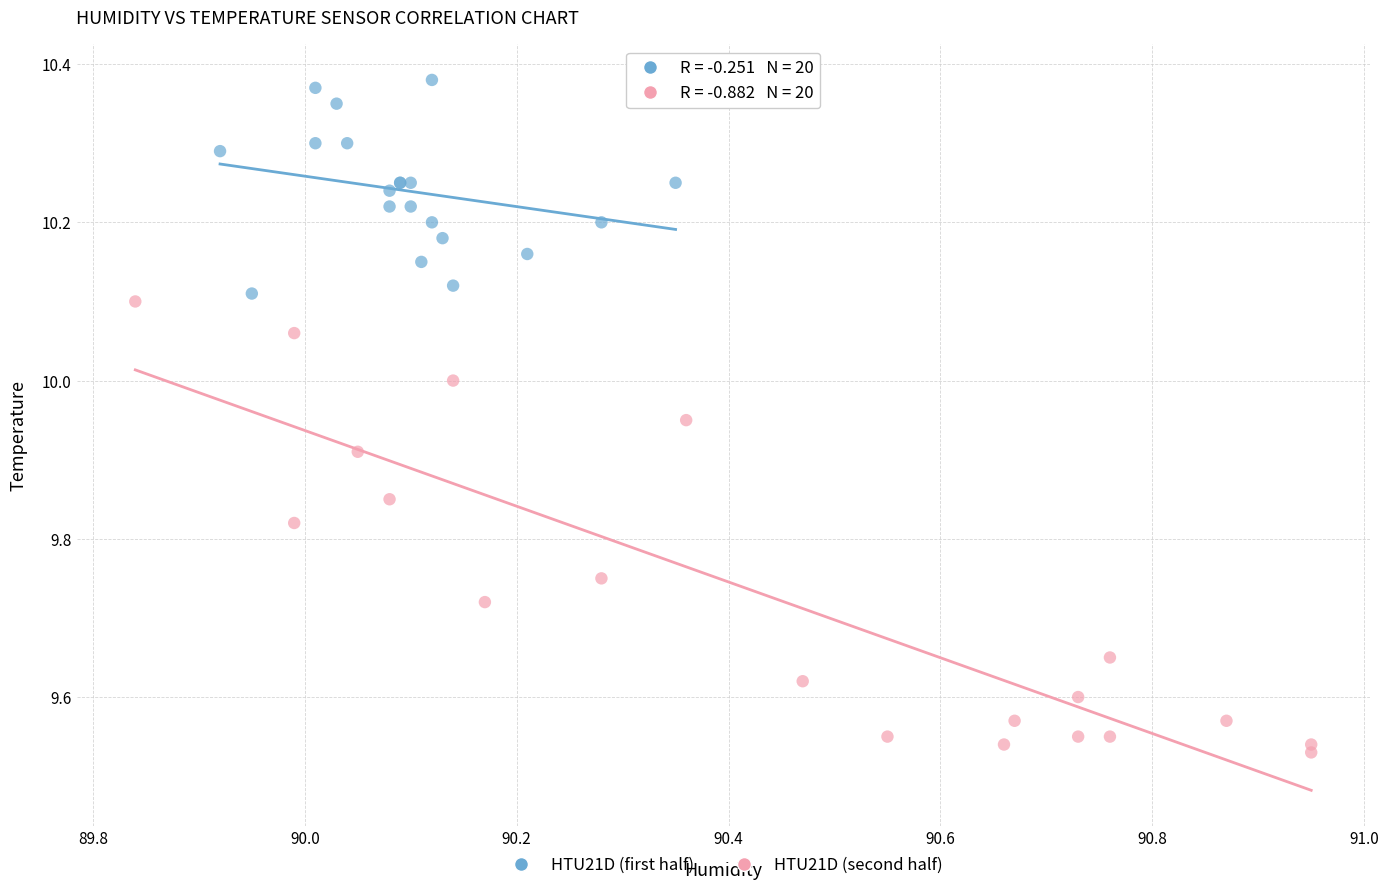

Which series reaches the minimum Y coordinate?

HTU21D (second half)